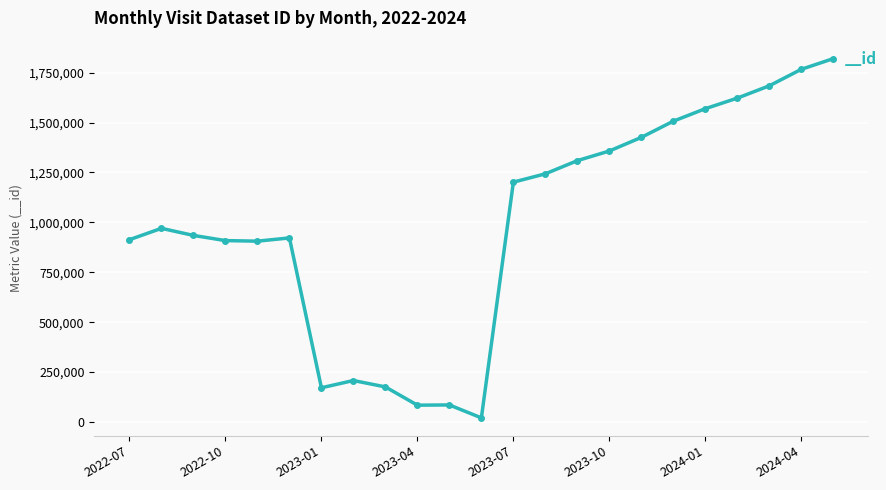

What is the average value?

991419